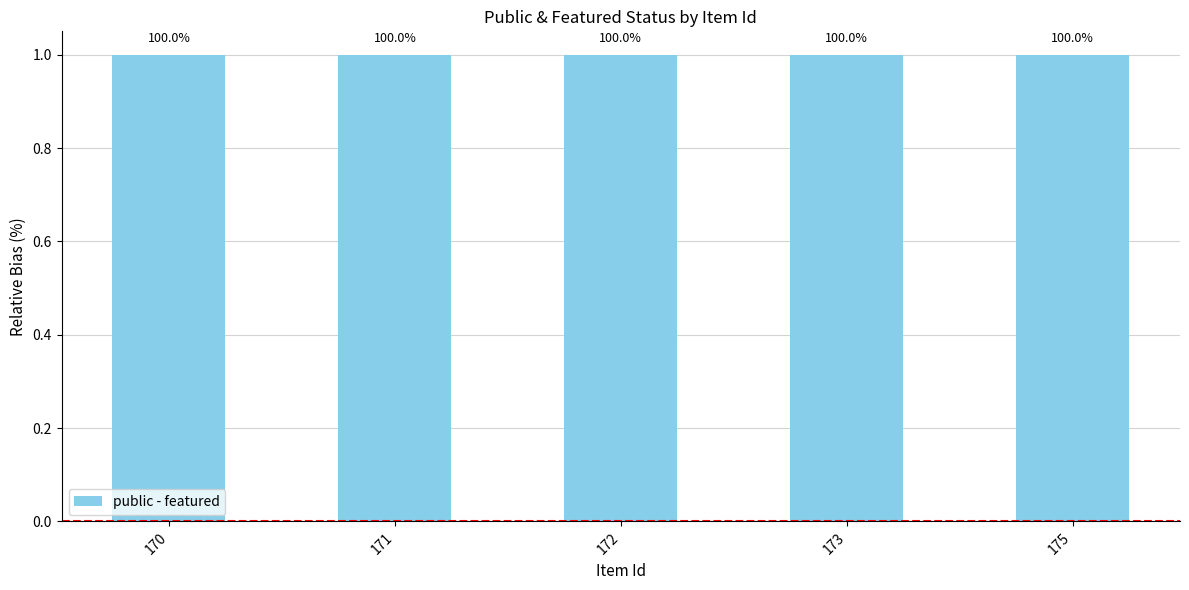

Read the public value at 171.

1